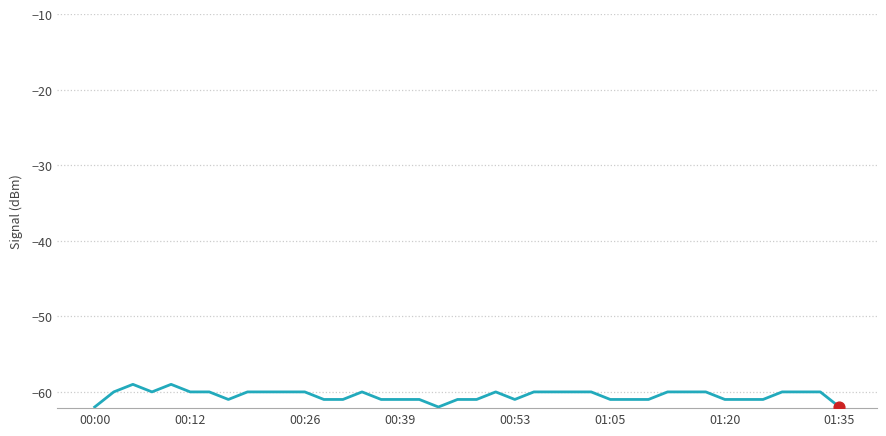

What is the difference between the maximum and minimum values?

3